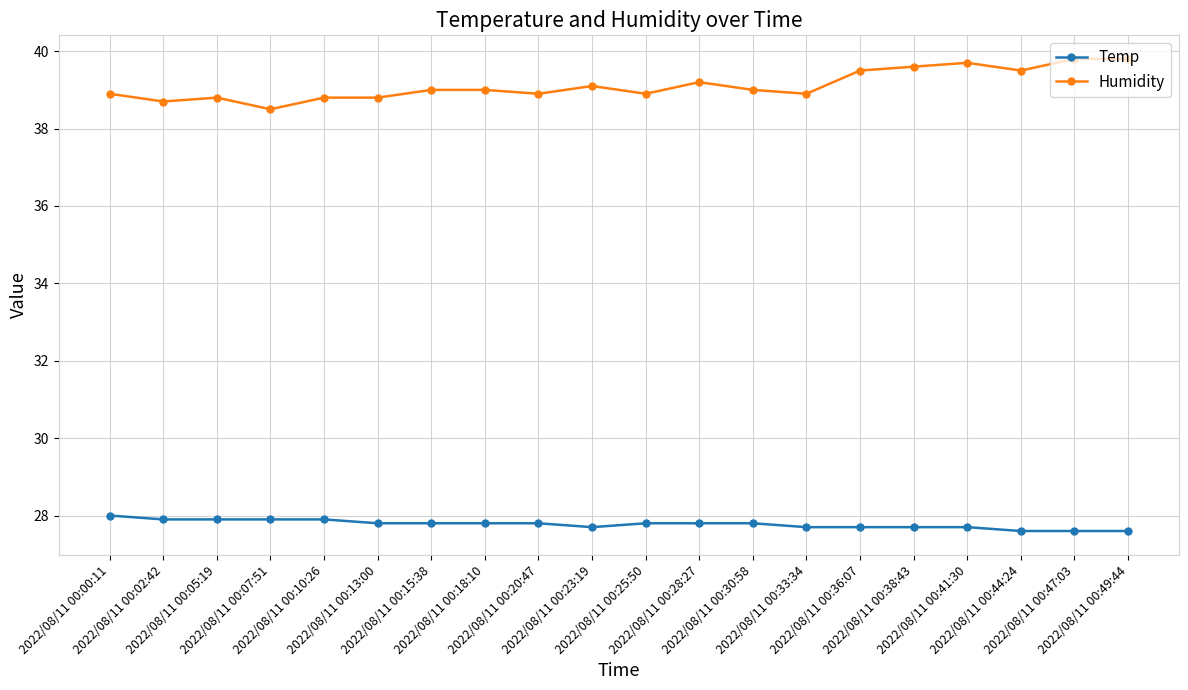

What is the sum of all Humidity values?

782.4